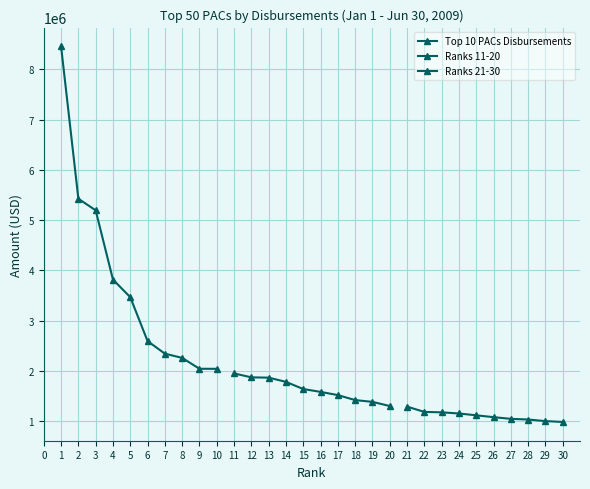

Reading left to right, what are all the values shown in this chart?

Top 10 PACs Disbursements: 8457102.2	5426056.5	5195661.3	3817615.0	3468090.0	2595262.9	2343940.3	2260368.9	2043733.1	2042678.0
Ranks 11-20: 1951082.6	1873150.7	1867129.1	1783398.4	1640693.3	1584019.7	1520007.5	1420783.5	1385433.8	1303075.5
Ranks 21-30: 1290956.0	1185908.5	1177047.4	1154187.5	1118087.5	1081290.1	1047793.6	1034444.6	1002756.2	986017.9